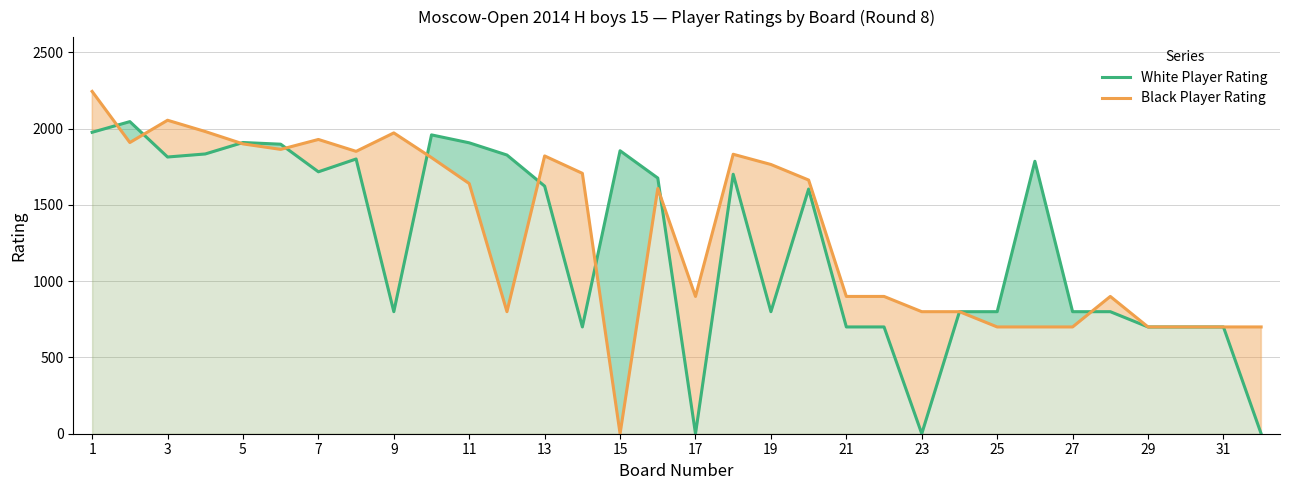

At 17, list the series in order from smallest to largest.

White Player Rating, Black Player Rating